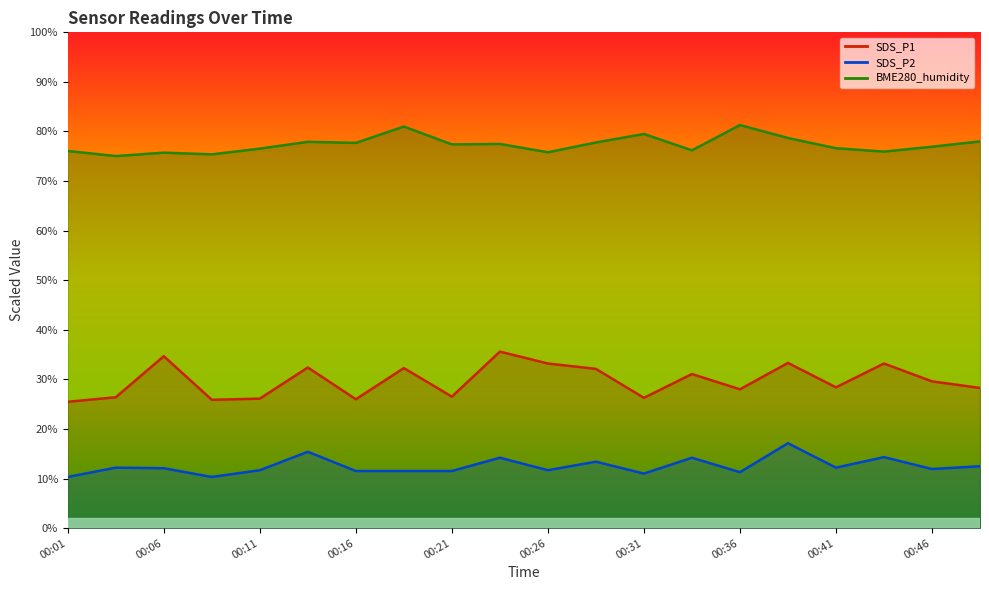

The value of SDS_P2 at 00:46 is 15.5. True or false?

False